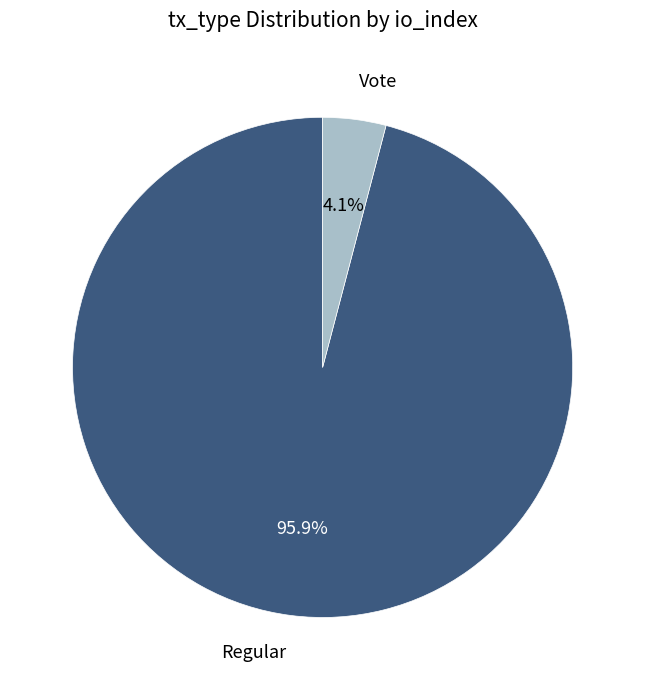

How many segments does this pie chart have?

2